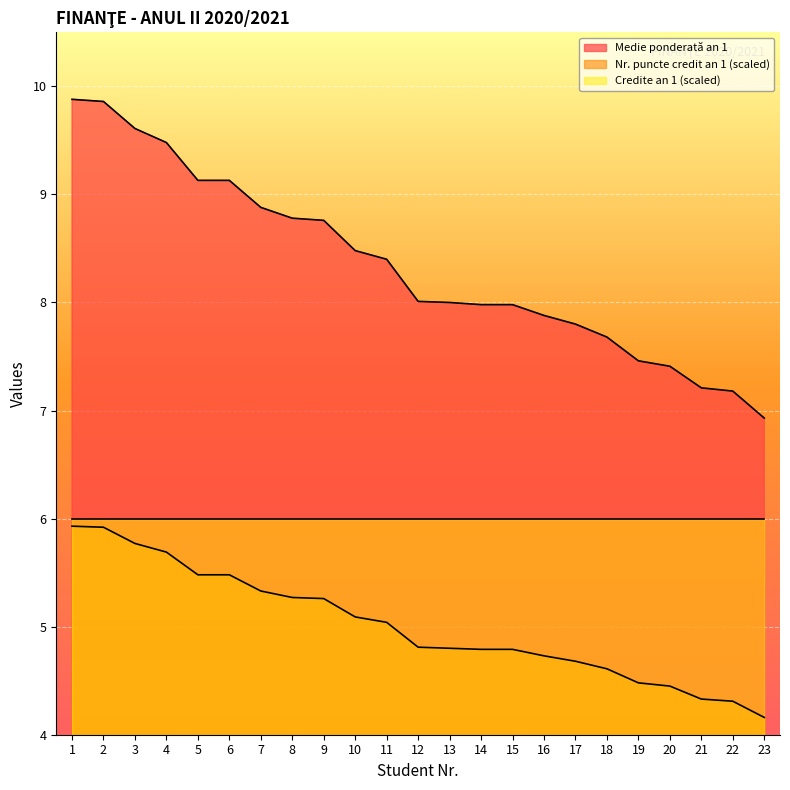

Which series changed the most between 3 and 8?

Medie ponderată an 1